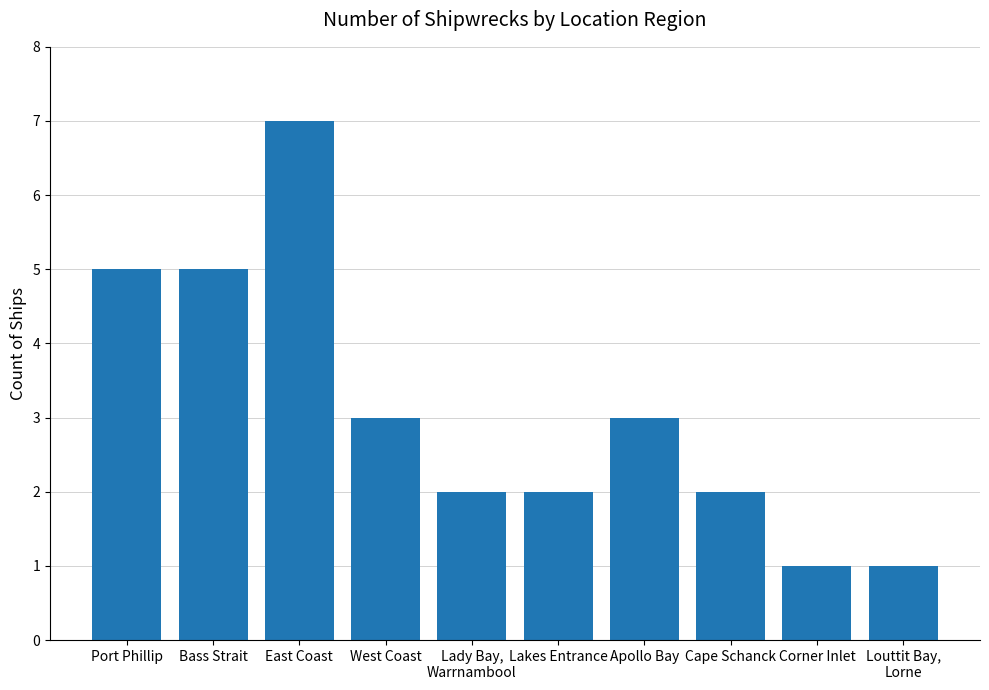

What is the change in value from West Coast to Cape Schanck?

-1